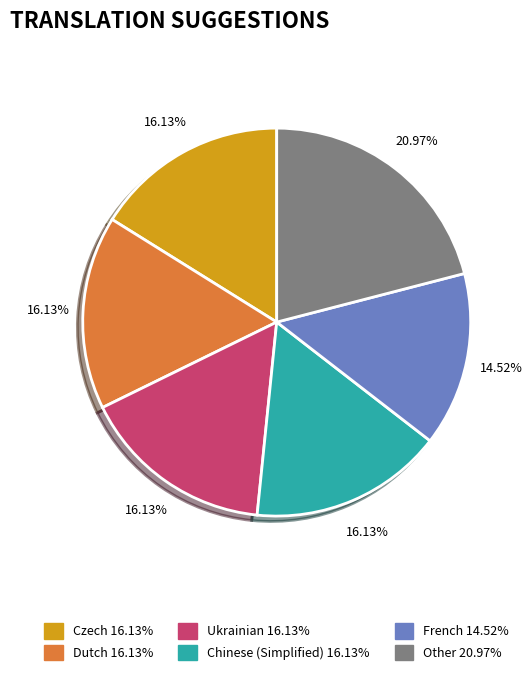

Is there any slice that represents more than half of the pie?

No